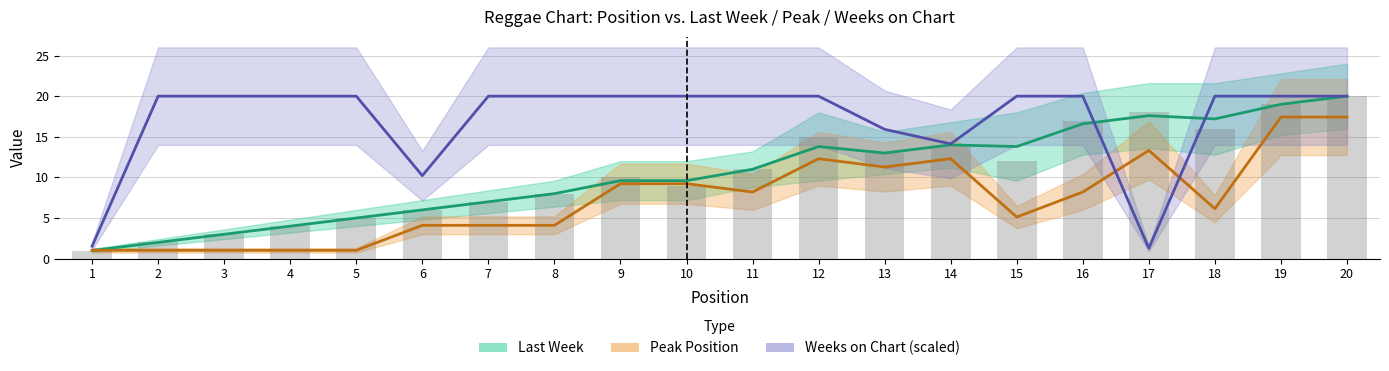

What is the value of the Weeks on Chart (scaled) bar at the 4th from the left?

20.0